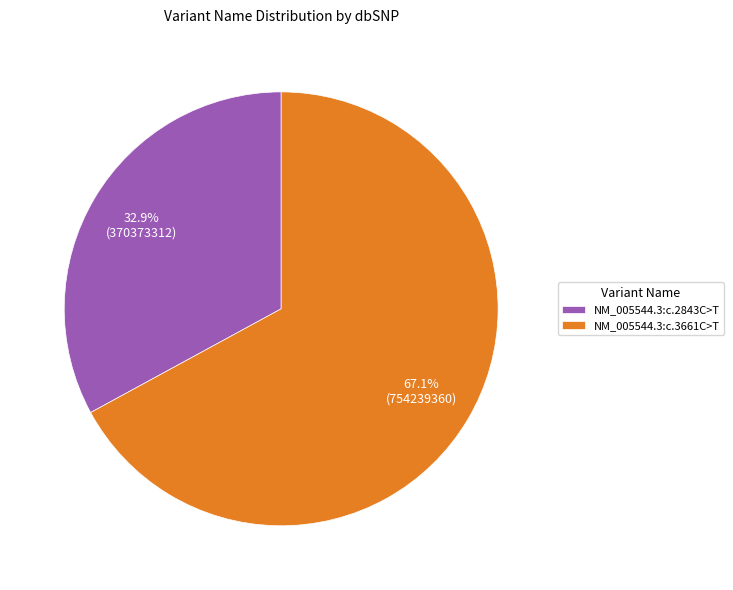

Which slice represents more than half of the pie?

NM_005544.3:c.3661C>T